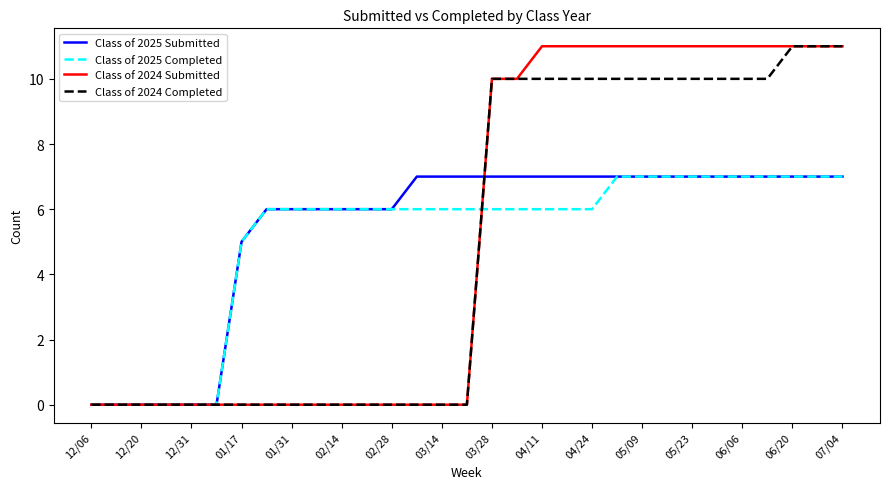

What is the difference between the maximum and minimum values in the Class of 2025 Submitted series?

7